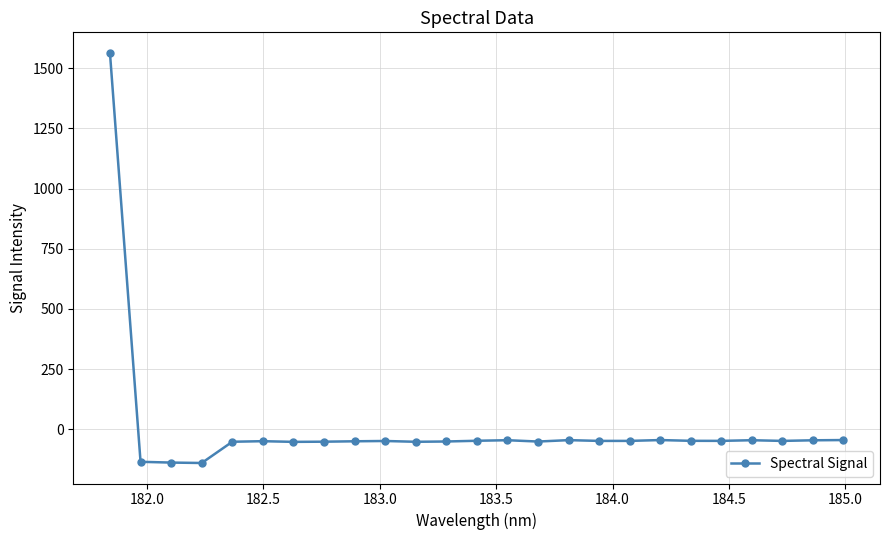

True or false: the data has more than 1 interior local peaks.

True